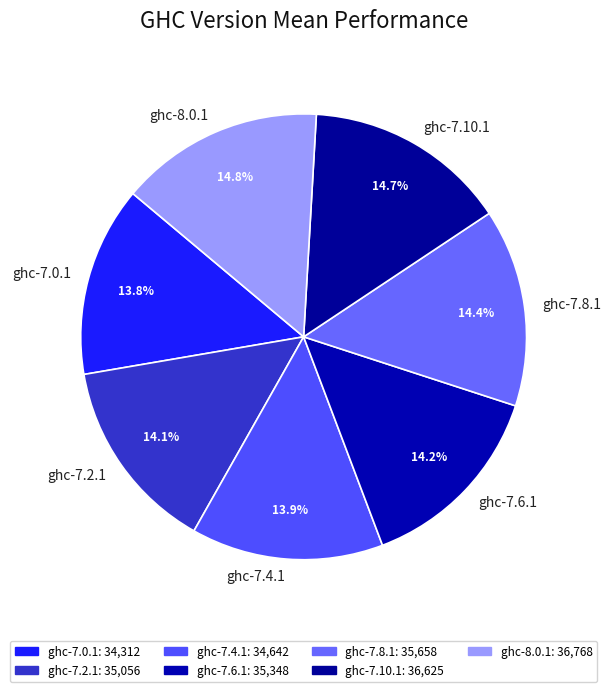

What percentage do ghc-7.4.1 and ghc-7.8.1 together represent?

28.3%